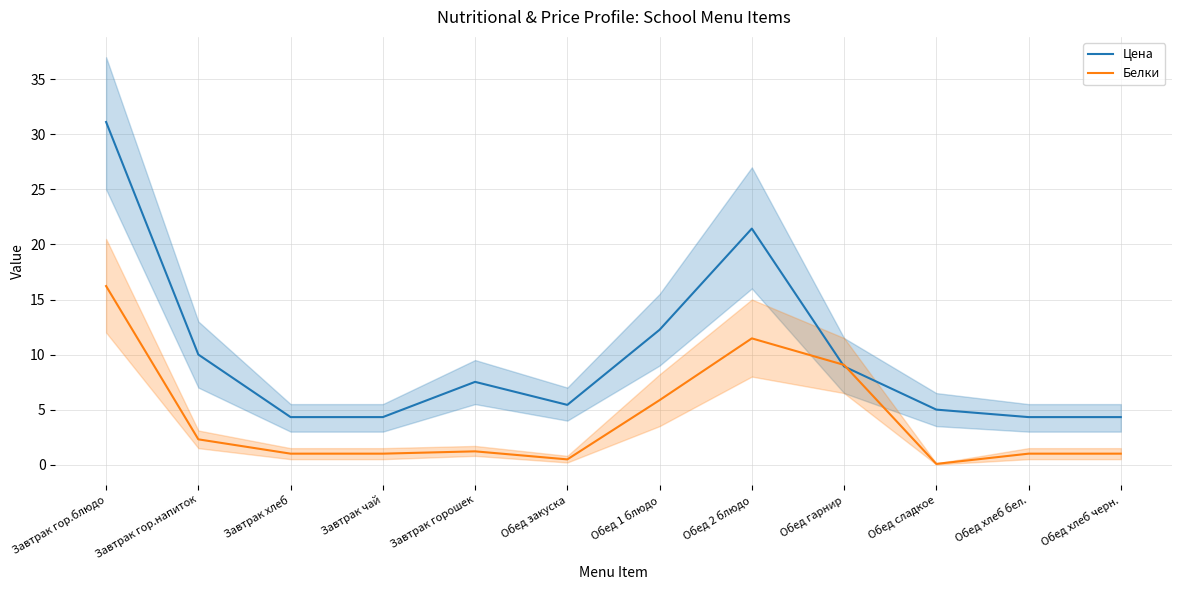

Reading left to right, list all the values displayed in this chart.

Цена: 31.1	10.0	4.3	4.3	7.5	5.4	12.2	21.4	8.9	5.0	4.3	4.3
Белки: 16.2	2.3	1.0	1.0	1.2	0.5	5.9	11.5	9.1	0.1	1.0	1.0